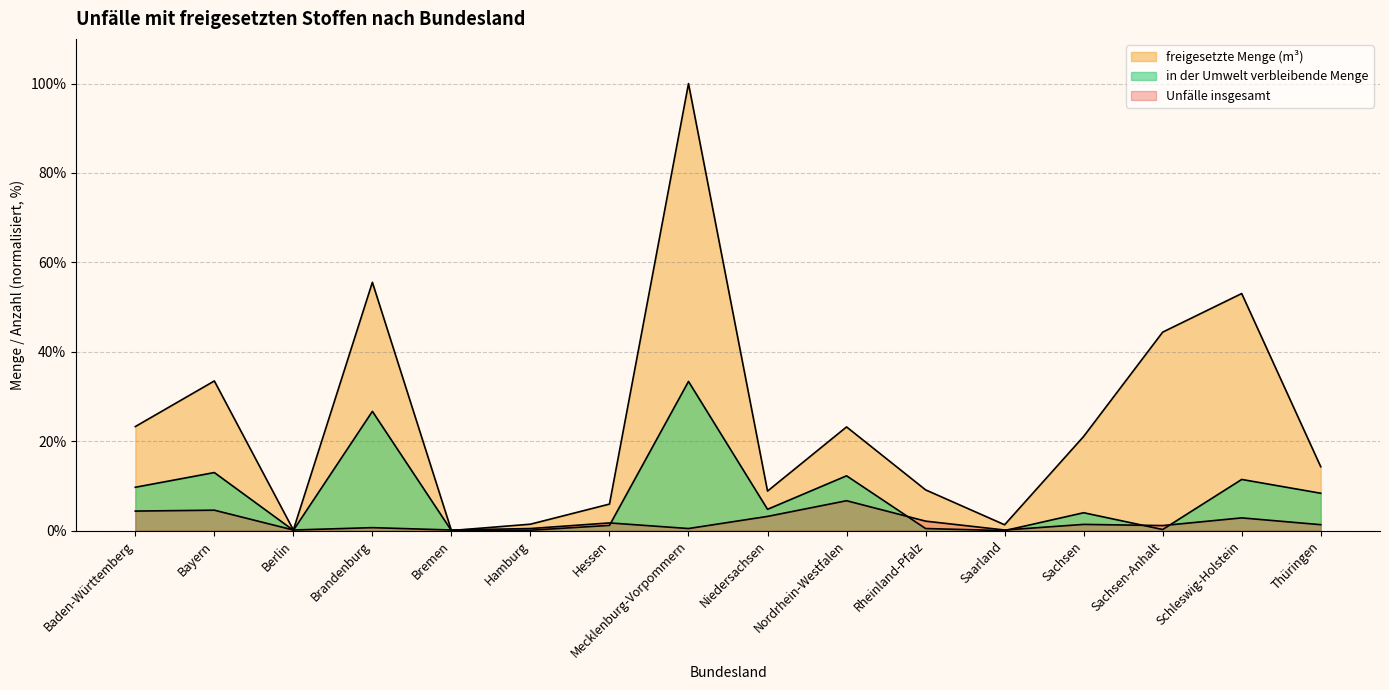

How many data points in in der Umwelt verbleibende Menge are above 4?

8